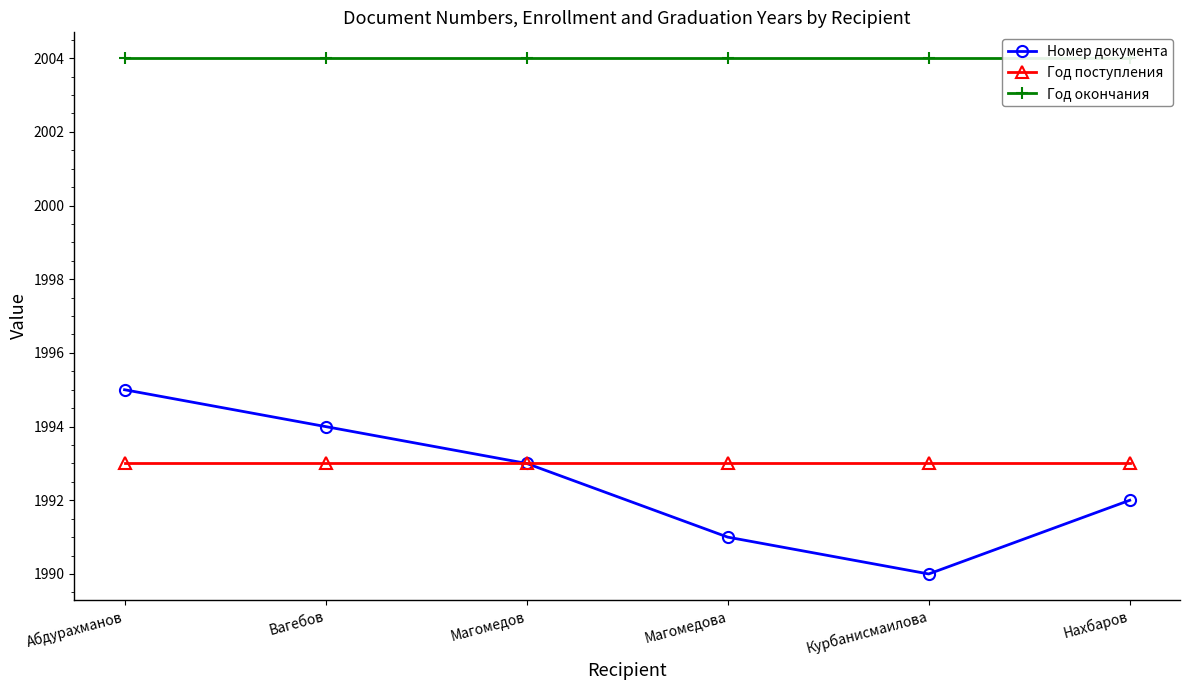

The Год окончания series shows 2004 at Магомедов. True or false?

True